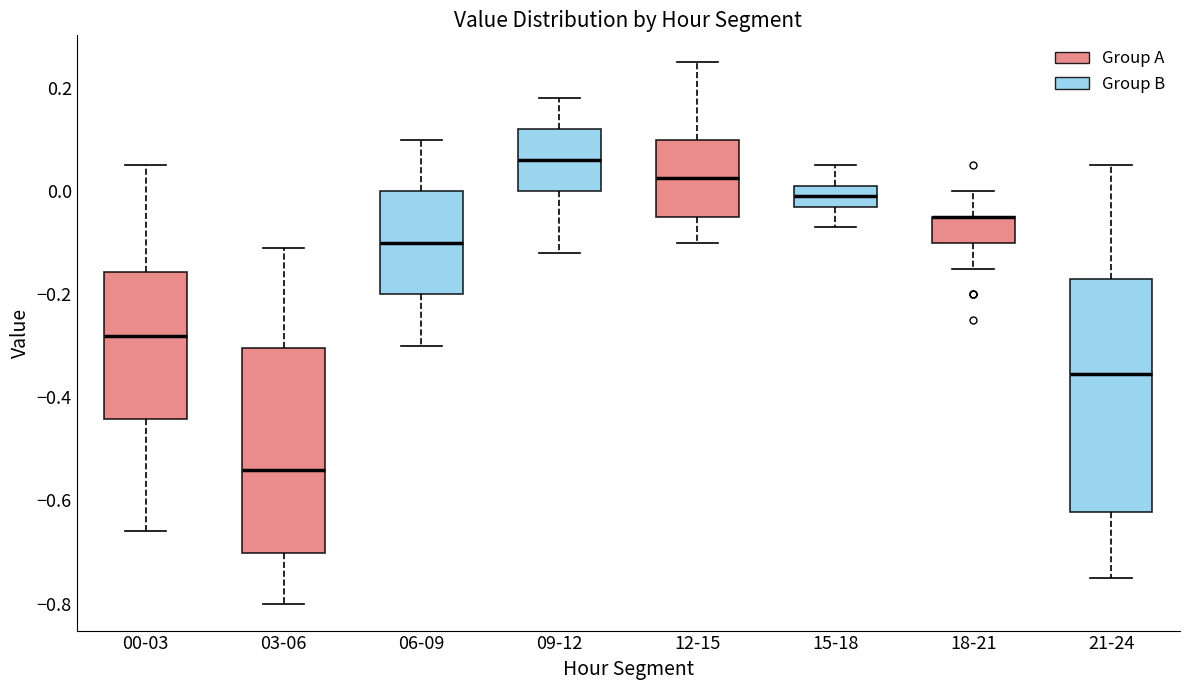

Reading left to right, transcribe this box plot: for each box, give where its median line is, the range the box spans, and where its two whiskers end, as read against the y-axis. The values are not printed on the chart, so give them approximately, as read against the axis.

00-03: median -0.28, box -0.44 to -0.16, whiskers -0.66 to 0.06
03-06: median -0.54, box -0.70 to -0.30, whiskers -0.80 to -0.10
06-09: median -0.10, box -0.20 to 0.00, whiskers -0.30 to 0.10
09-12: median 0.06, box 0.00 to 0.12, whiskers -0.12 to 0.18
12-15: median 0.02, box -0.04 to 0.10, whiskers -0.10 to 0.26
15-18: median 0.00, box -0.02 to 0.02, whiskers -0.06 to 0.06
18-21: median -0.04 (drawn on the box's upper edge), box -0.10 to -0.04, whiskers -0.14 to 0.00
21-24: median -0.36, box -0.62 to -0.16, whiskers -0.74 to 0.06